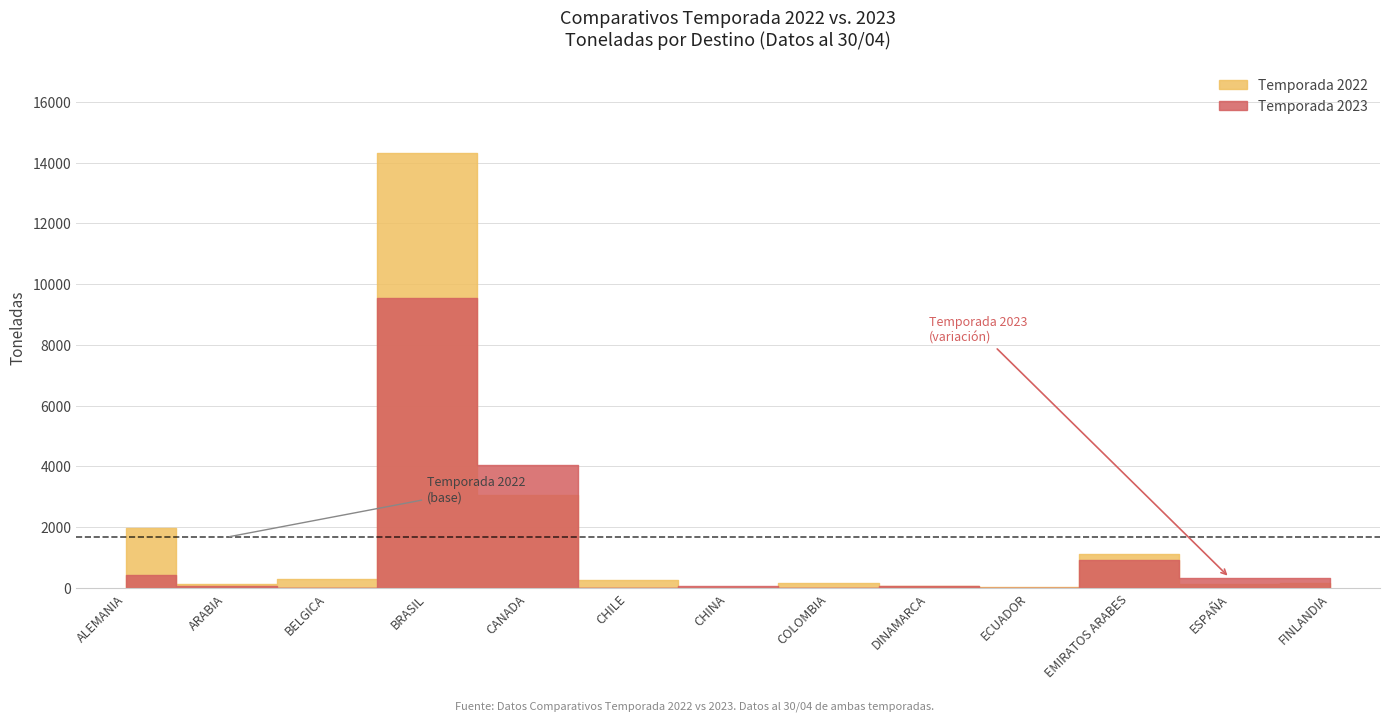

The value of tons_2023 at pallets_2022 is 162. True or false?

False